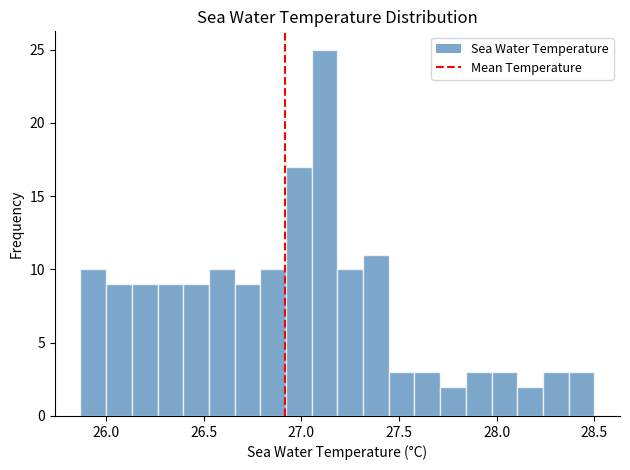

Read against the x-axis, roughly where is the centre of the tallest bar?

27.10